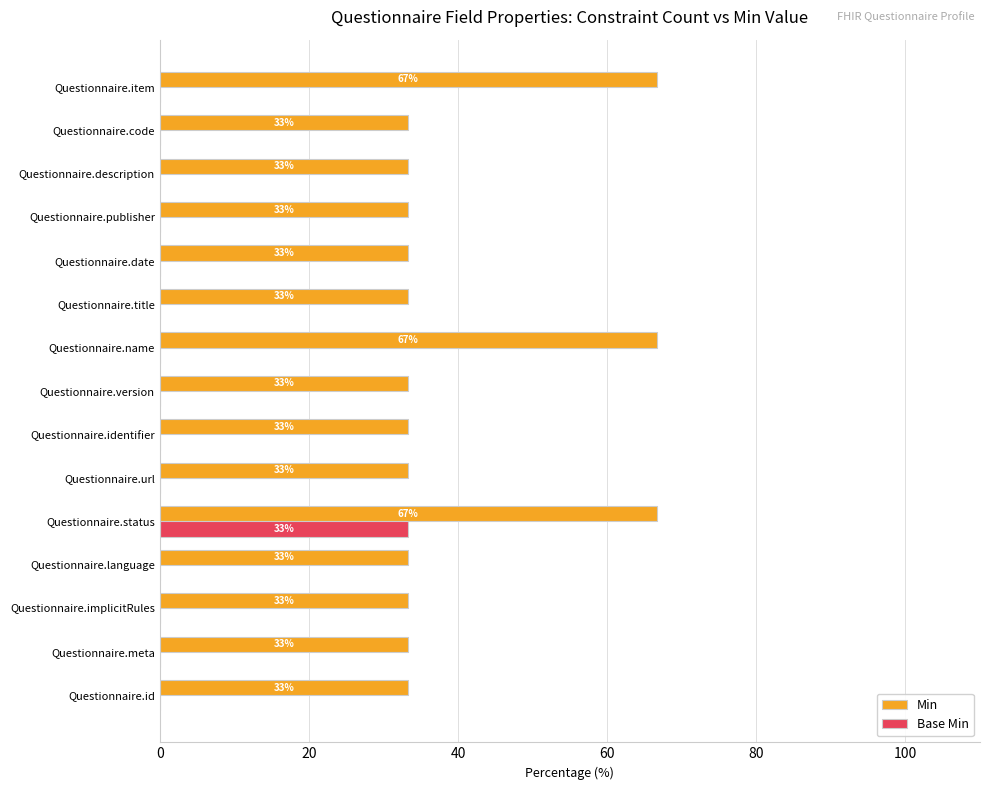

List the series in order of their overall mean, lowest first.

Base Min, Min